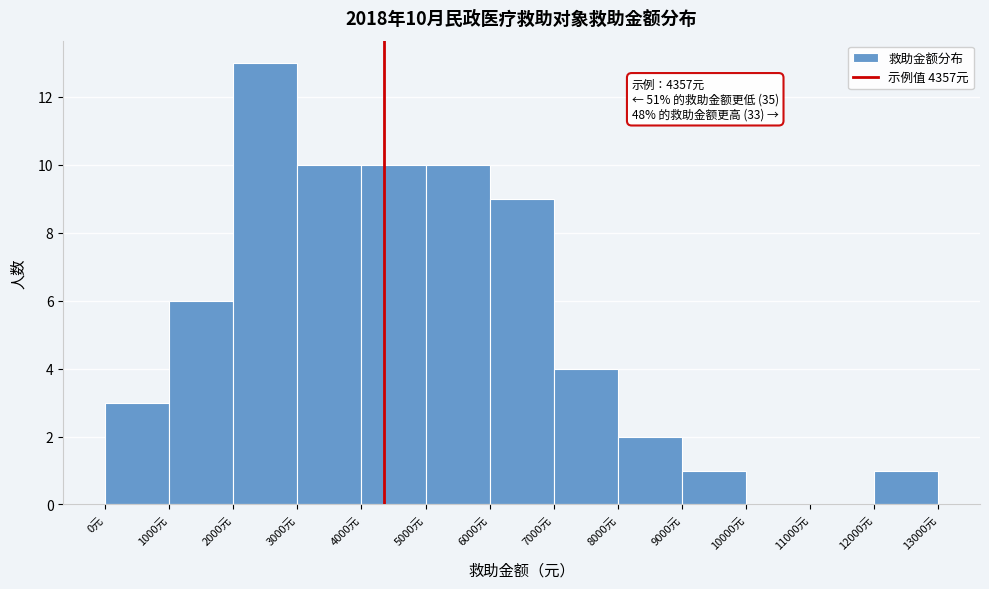

Which range on the x-axis has the tallest bar?

2000 to 3000